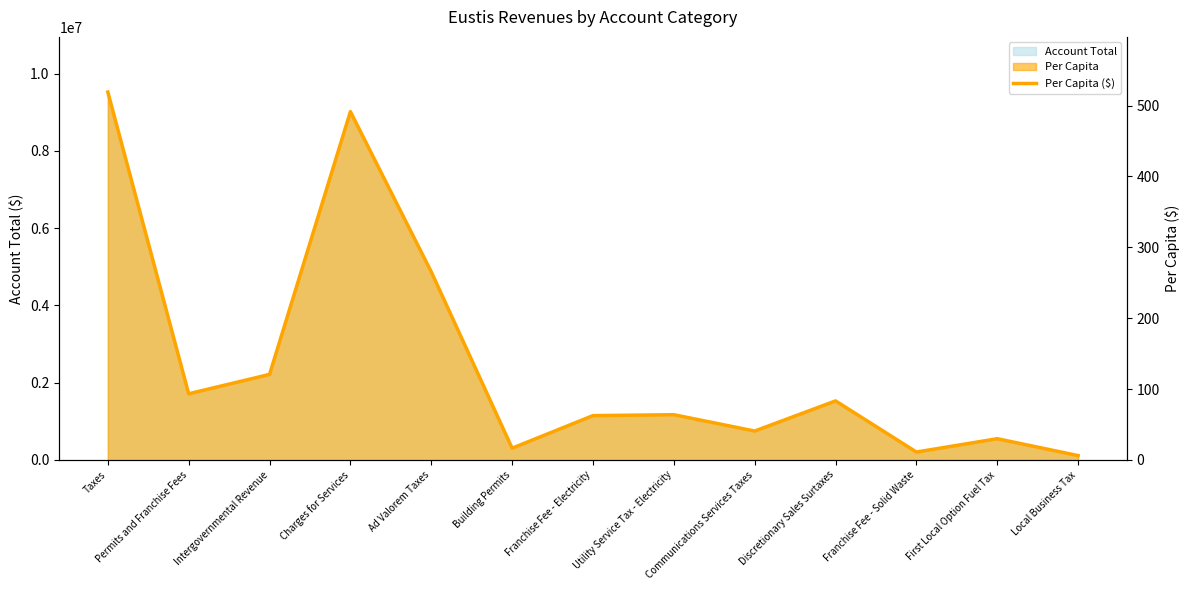

At which category does the data reach its first local peak?

Charges for Services